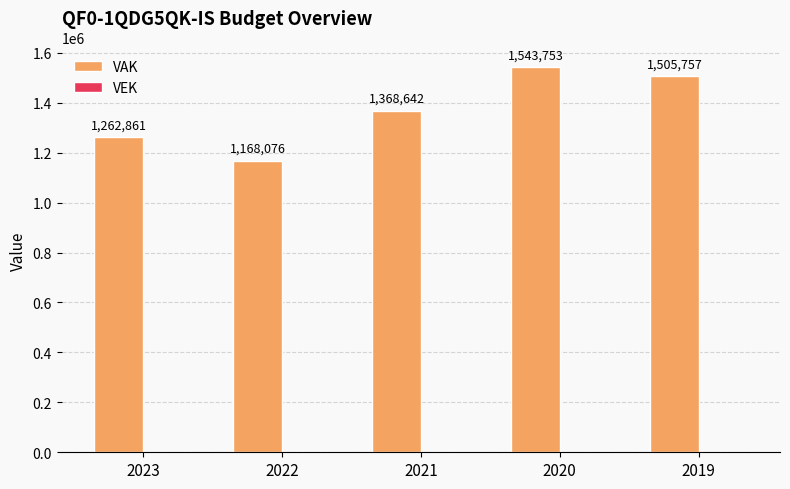

True or false: the data shows 2250409 at 2023.

False